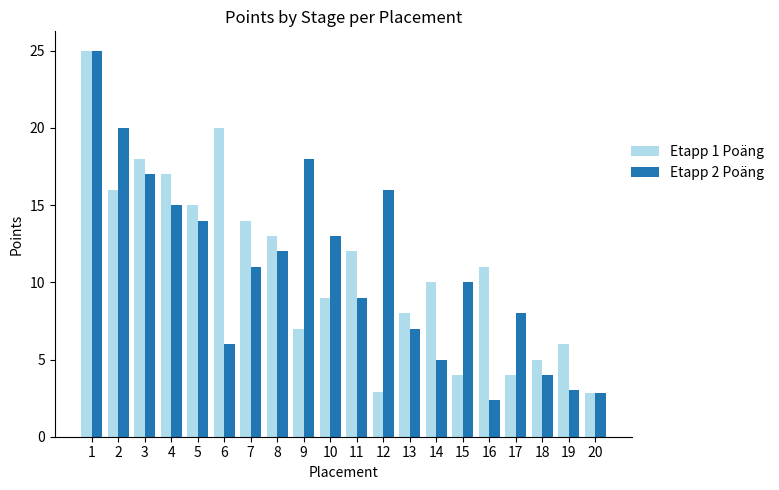

How many bars are there in each group?

2